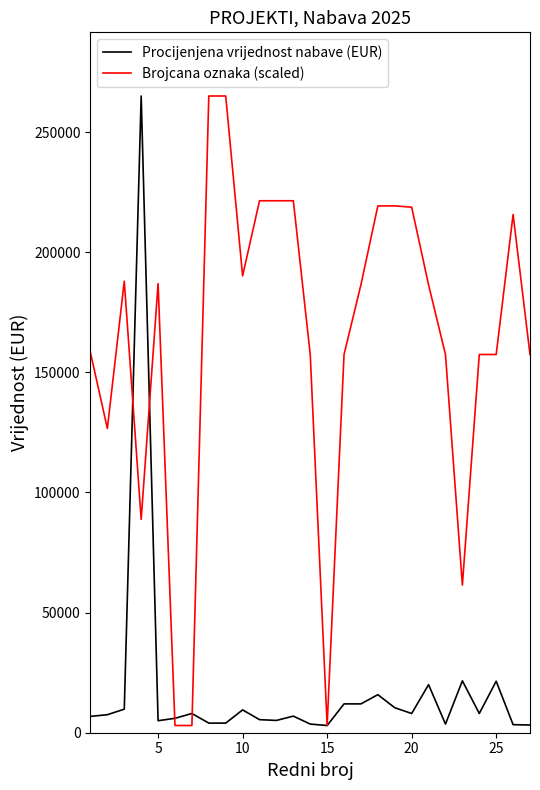

What is the maximum value for Brojcana oznaka (scaled)?

265000.0